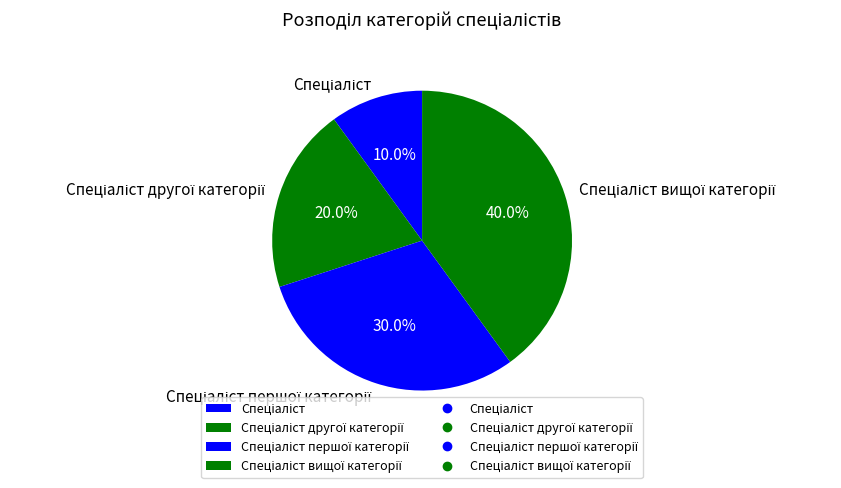

Is there any slice that represents more than half of the pie?

No